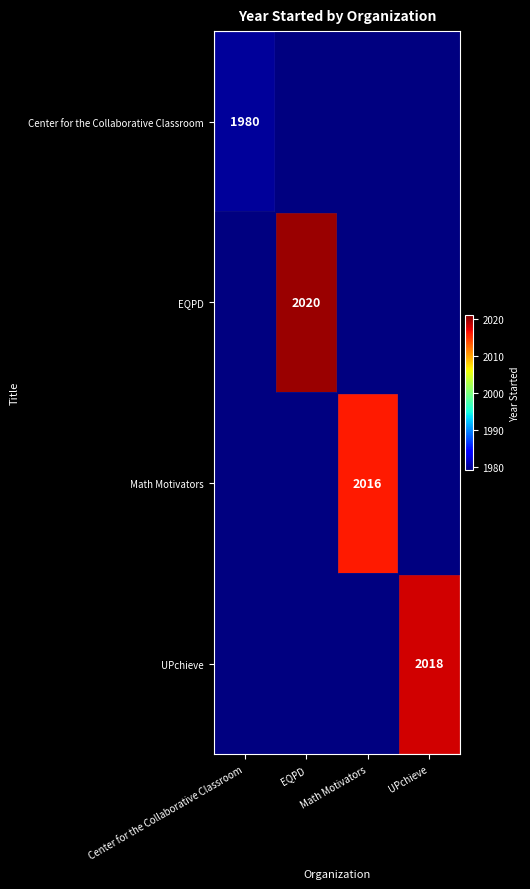

At how many categories does at least one series exceed 1973?

4